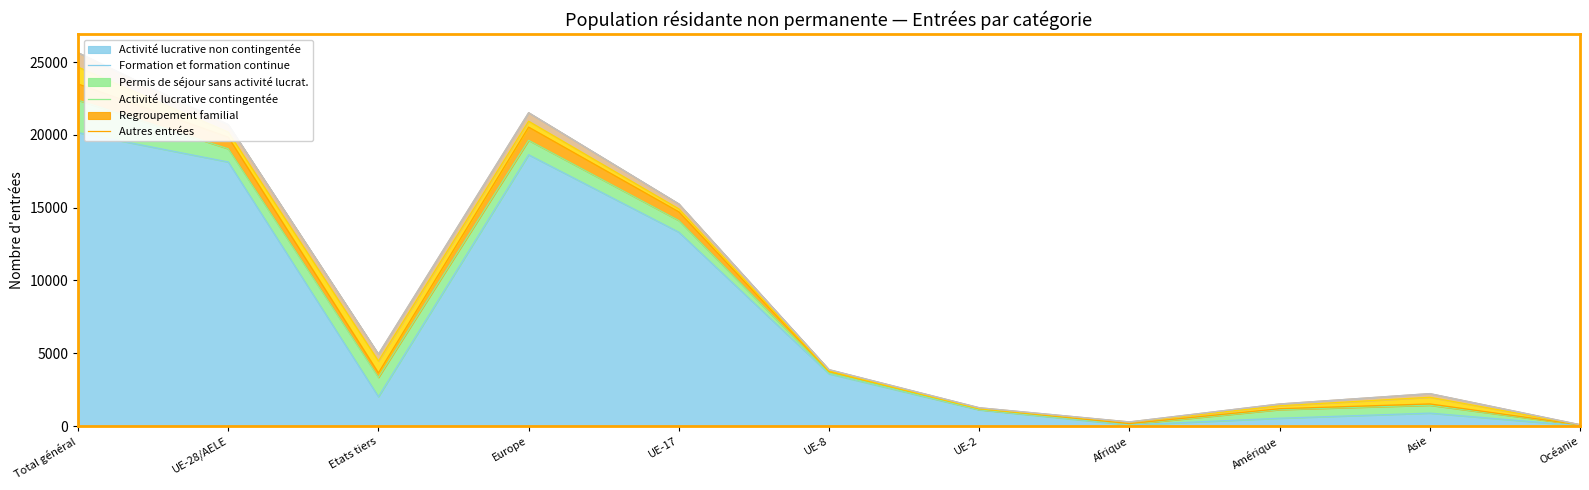

Which series has the widest spread of values?

Activité lucrative non contingentée